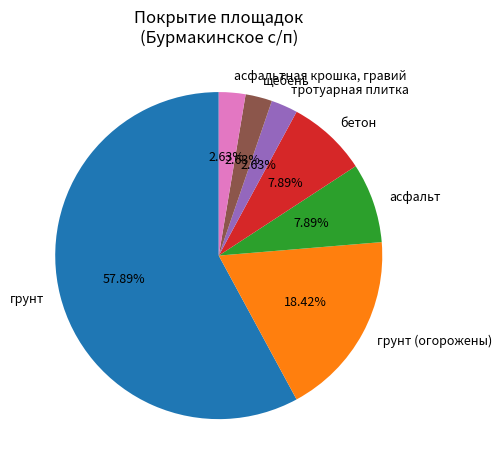

To the nearest percent, what is the combined percentage of асфальтная крошка, гравий and грунт (огорожены)?

21%